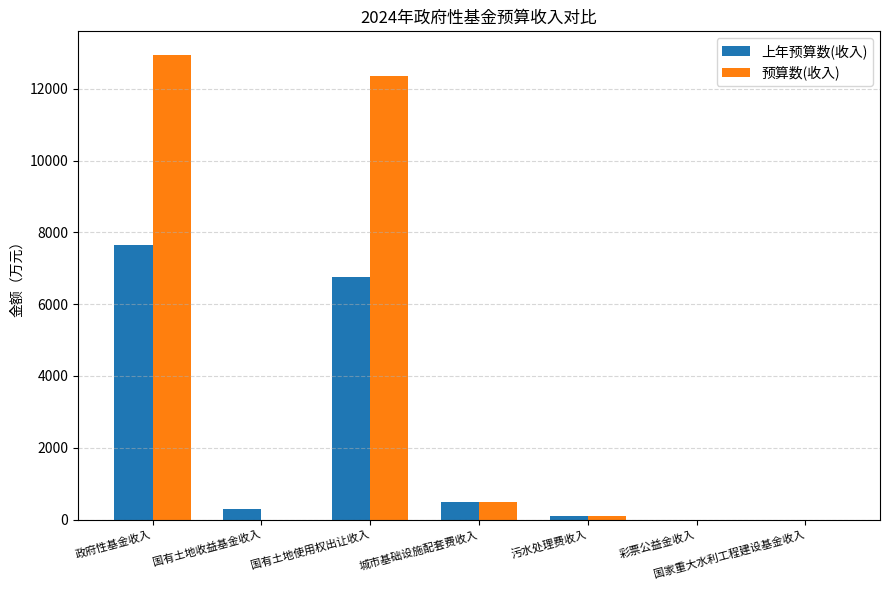

What is the greatest value displayed?

12950